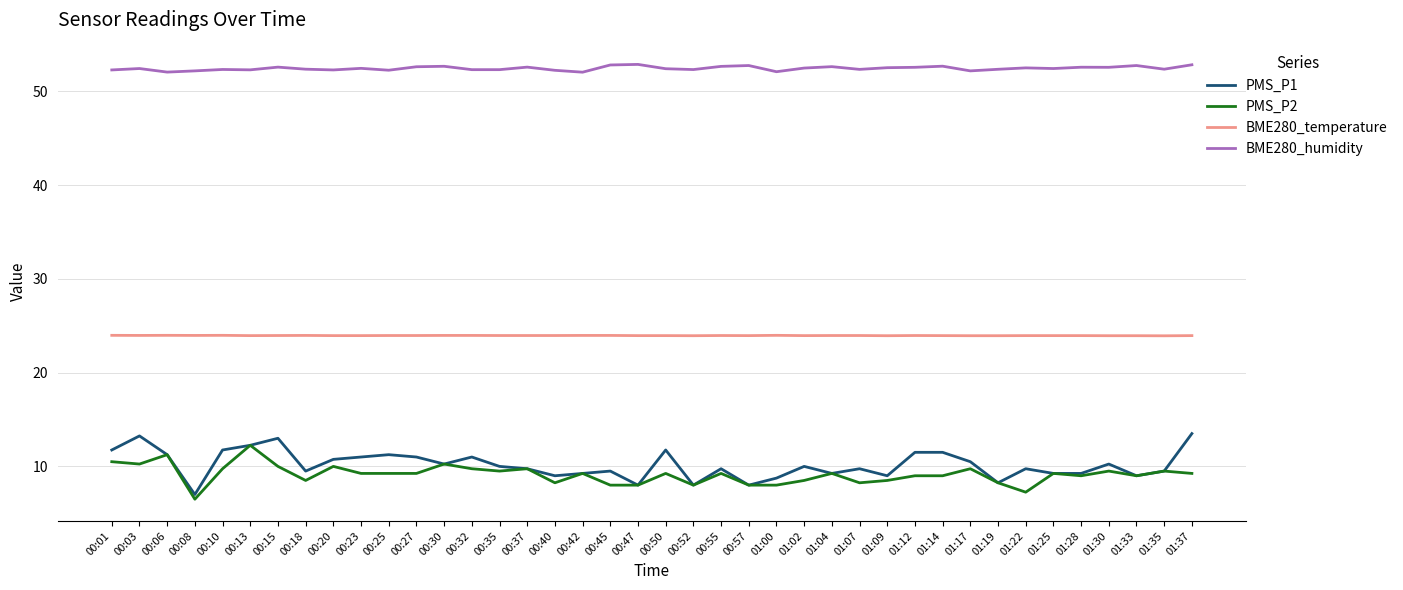

What is the sum of all PMS_P1 values?

407.0